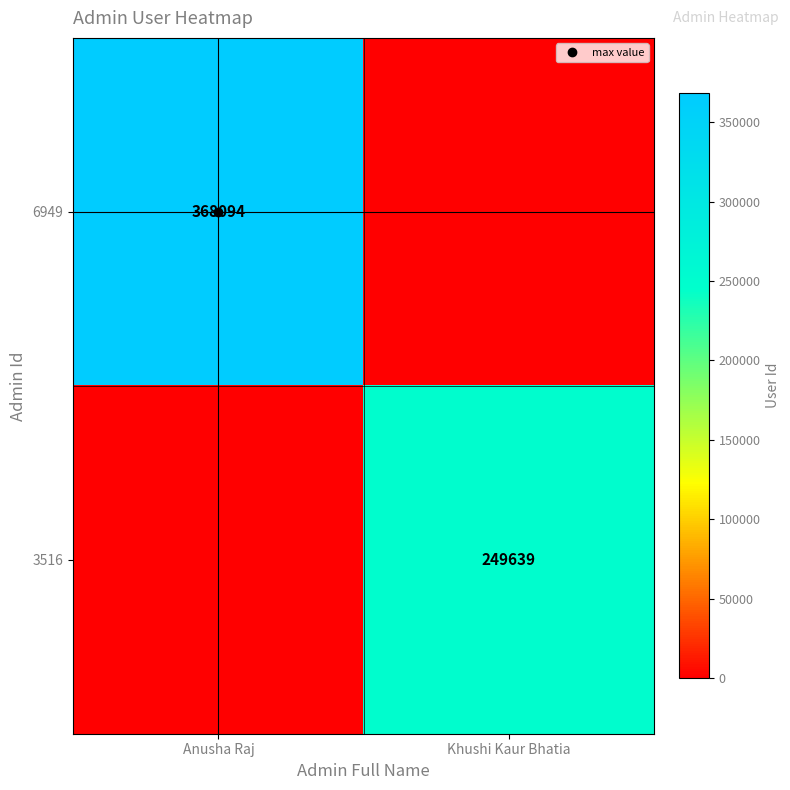

How many 6949 values are between 0 and 368094?

2